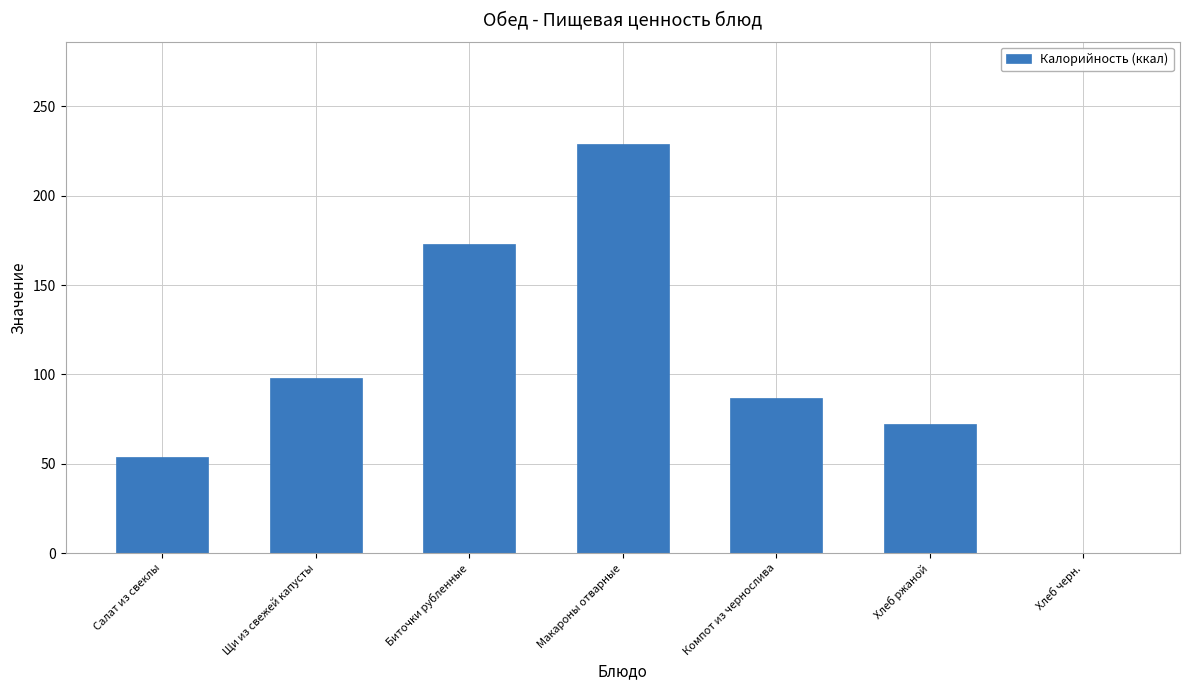

What is the sum of the values at Макароны отварные and Щи из свежей капусты?

327